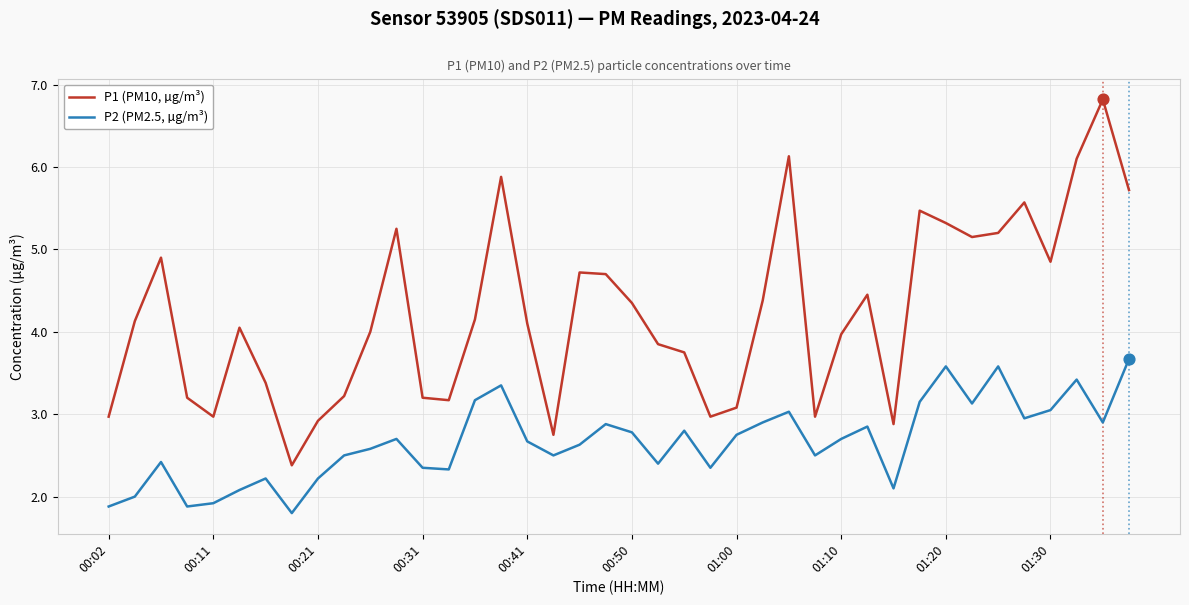

Which series has the largest total across all categories?

P1 (PM10, µg/m³)